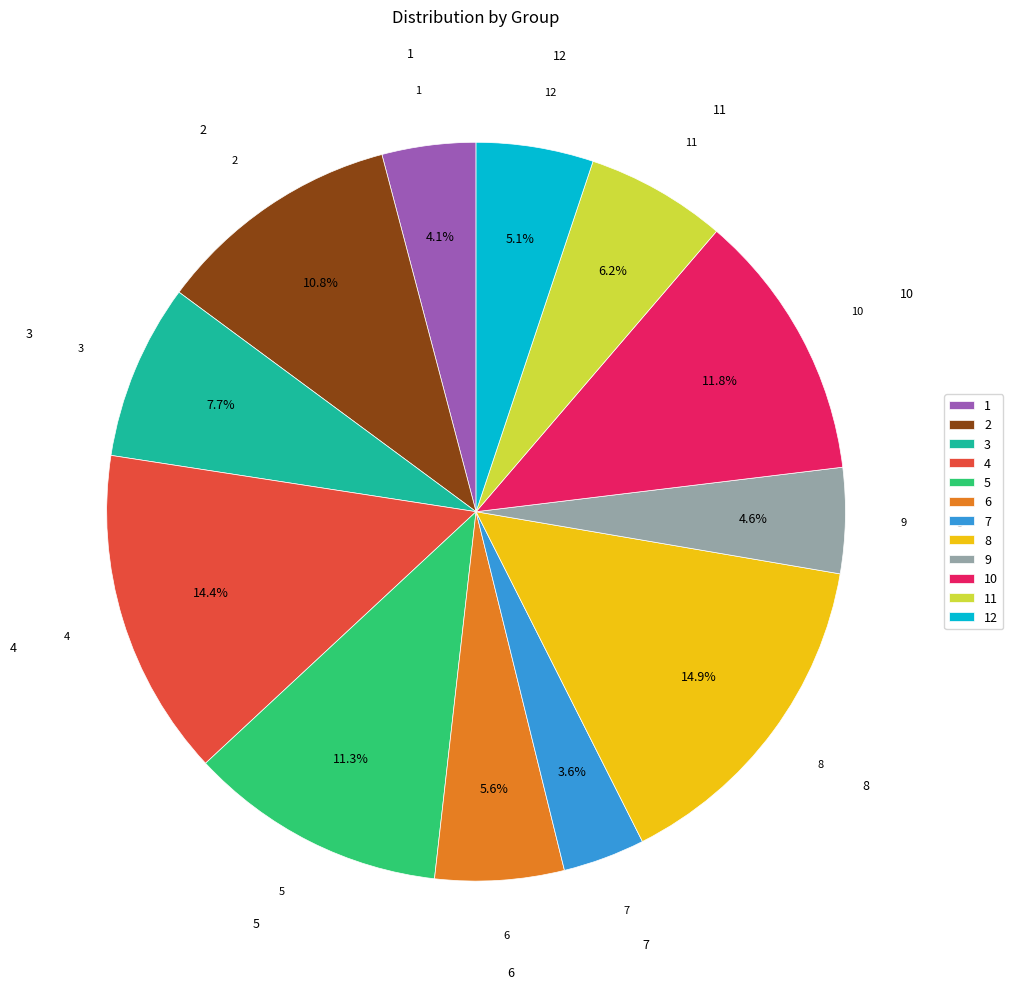

What percentage is NOT represented by 2?

89.2%